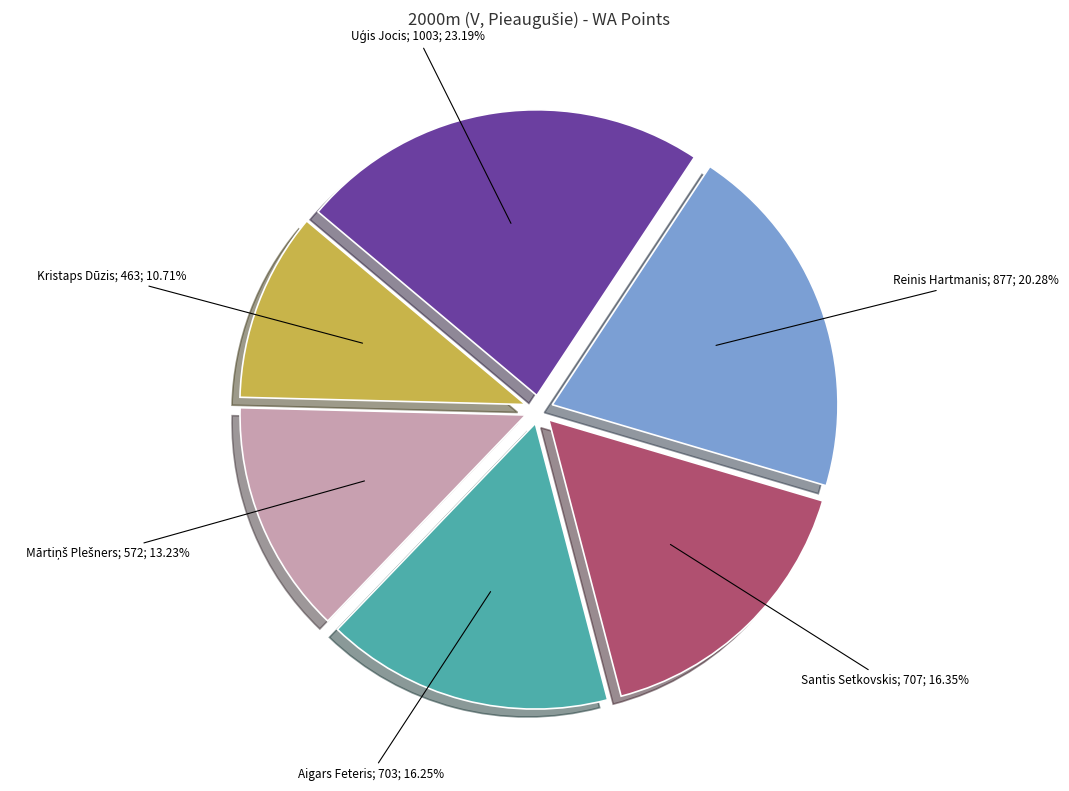

Is there a majority slice in this chart?

No